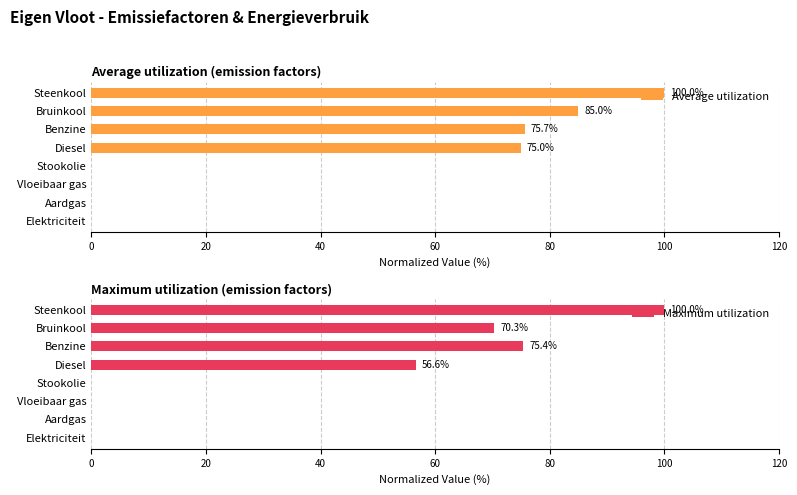

Where is Maximum utilization nearest to the value 50?

Diesel